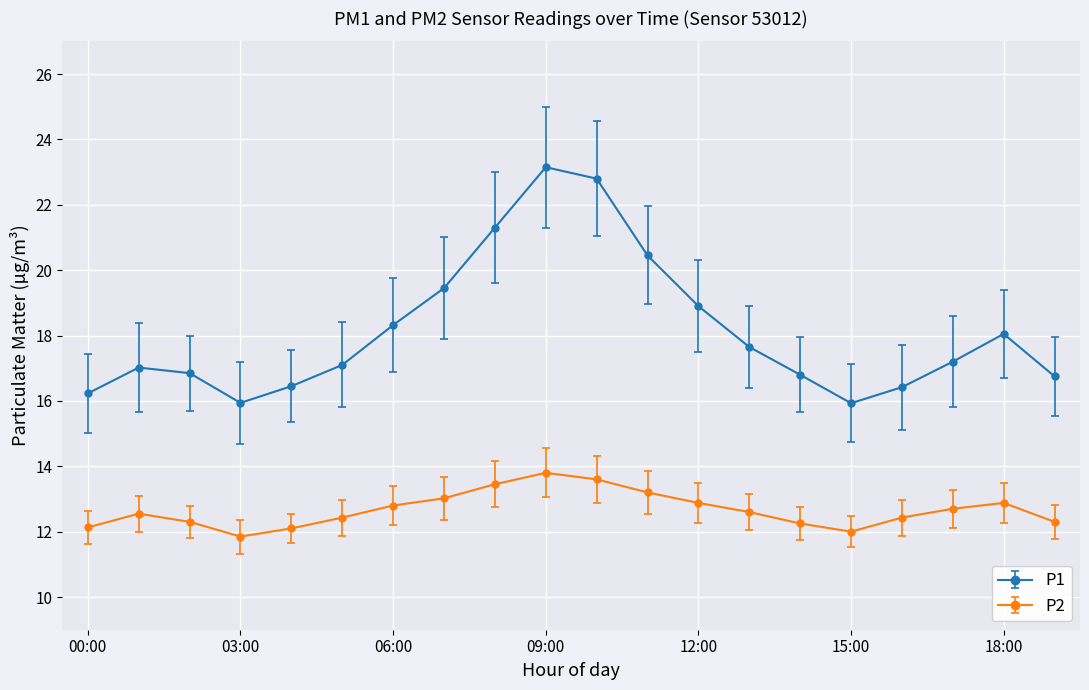

How many interior local valleys does the P1 series have?

2